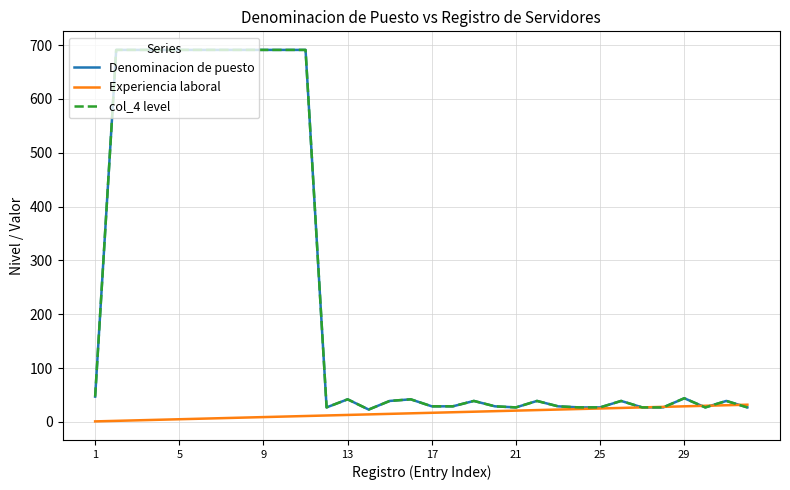

Which series has the largest total across all categories?

Denominacion de puesto